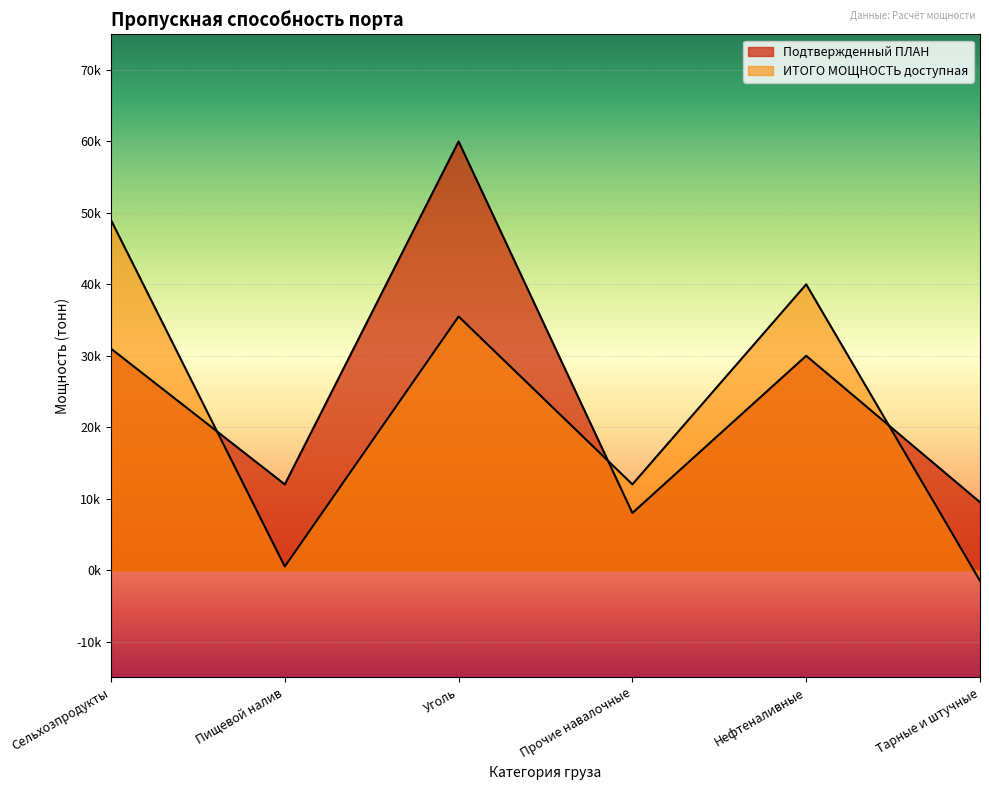

What is the label of the 2nd point from the right?

Нефтеналивные